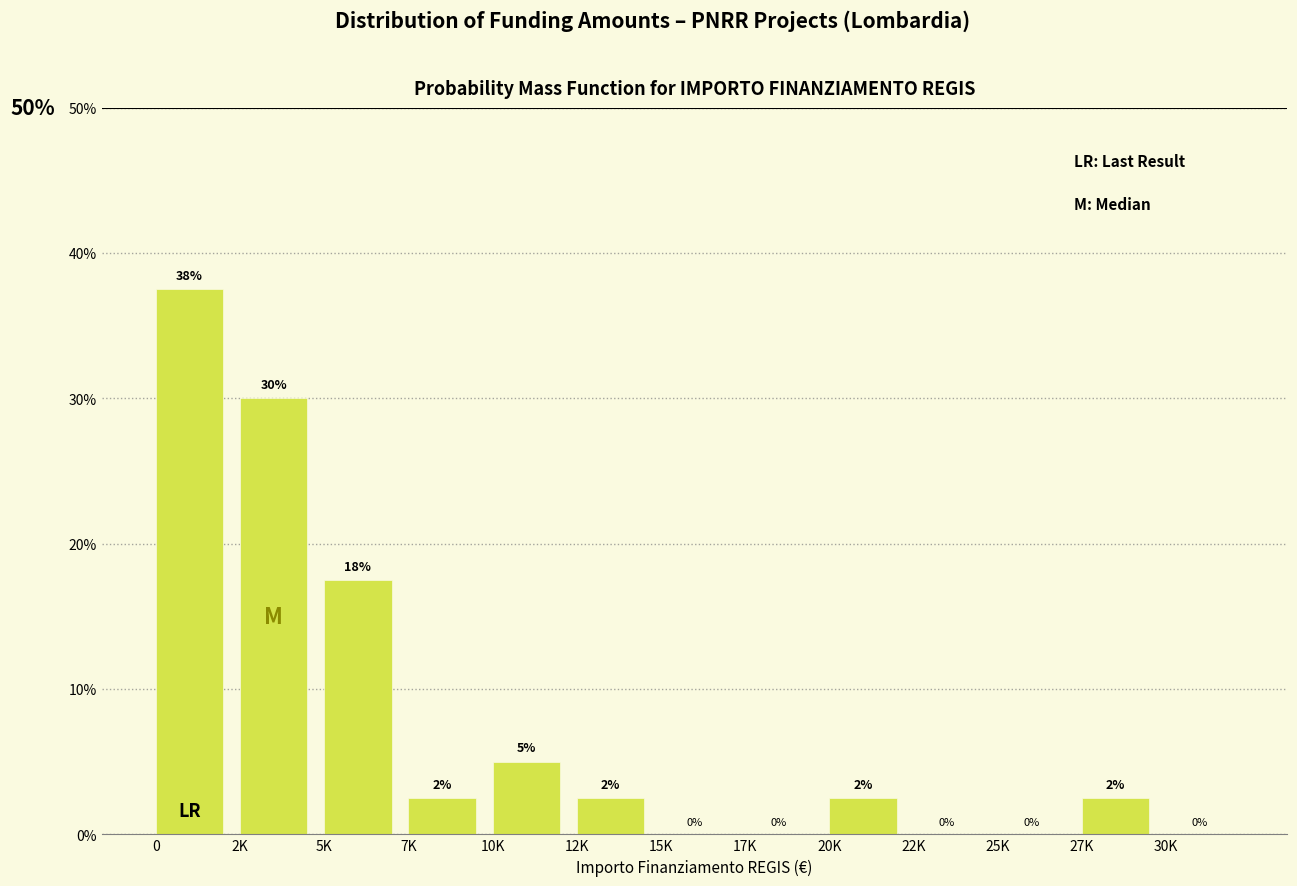

What is the maximum value shown in the chart?

37.5